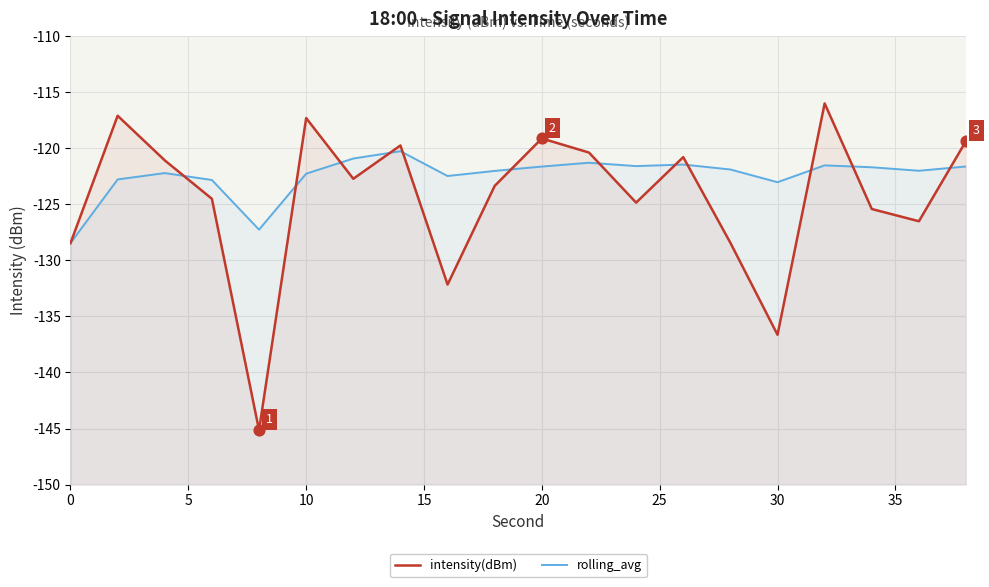

Which series reaches the minimum Y coordinate?

intensity(dBm)